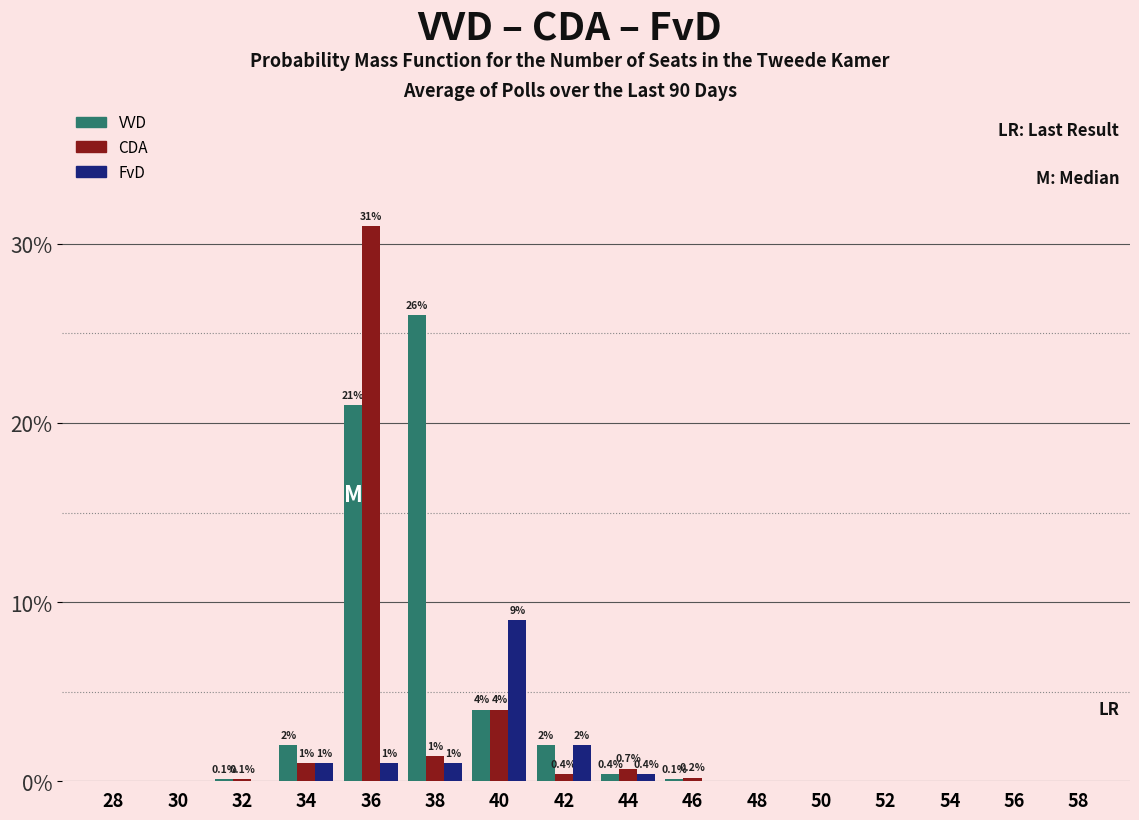

The value of VVD at 42 is 0.8. True or false?

False